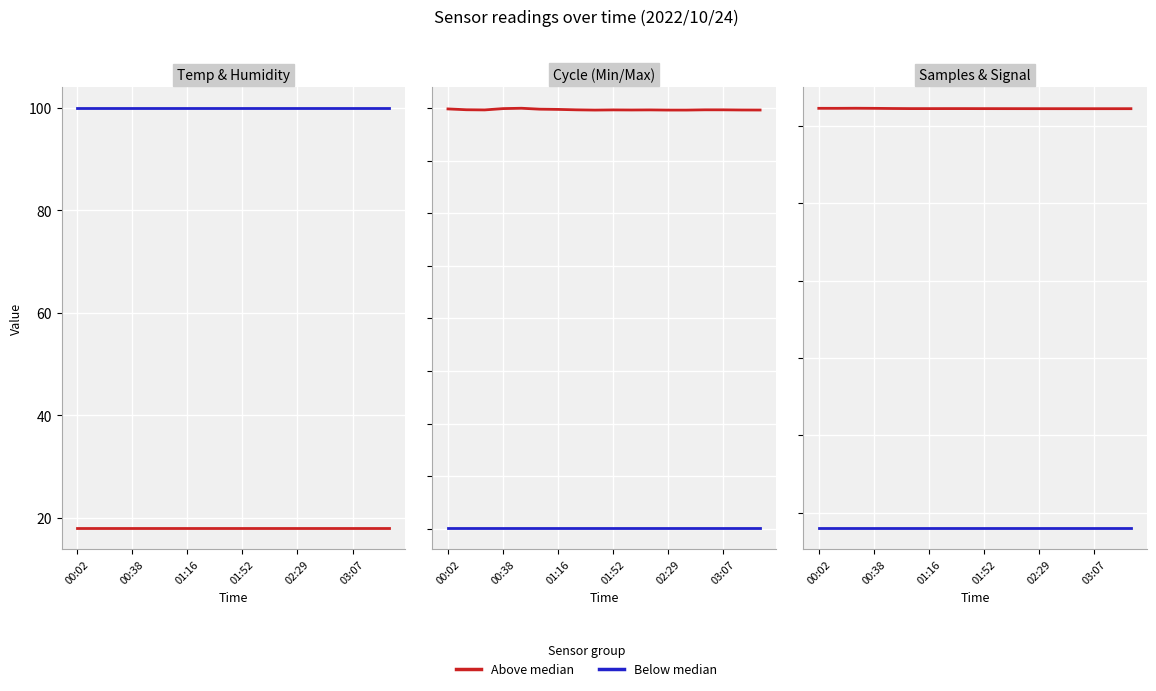

True or false: Below median and Above median cross at least once.

False